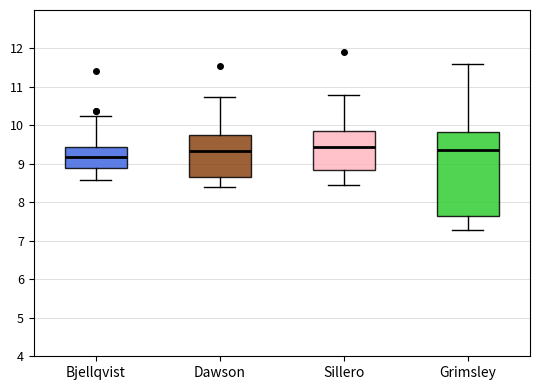

Comparing the boxes themselves (not the whiskers), which one is the tallest?

Grimsley